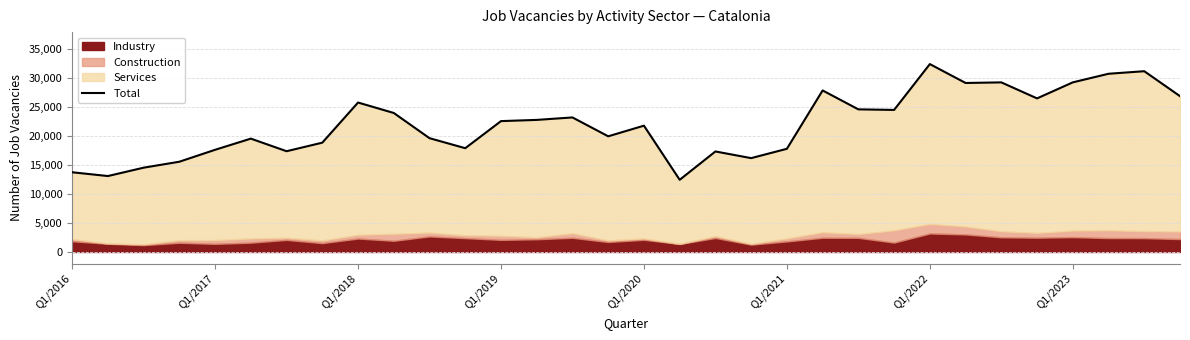

True or false: the data shows 3145 at Q1/2017.

False